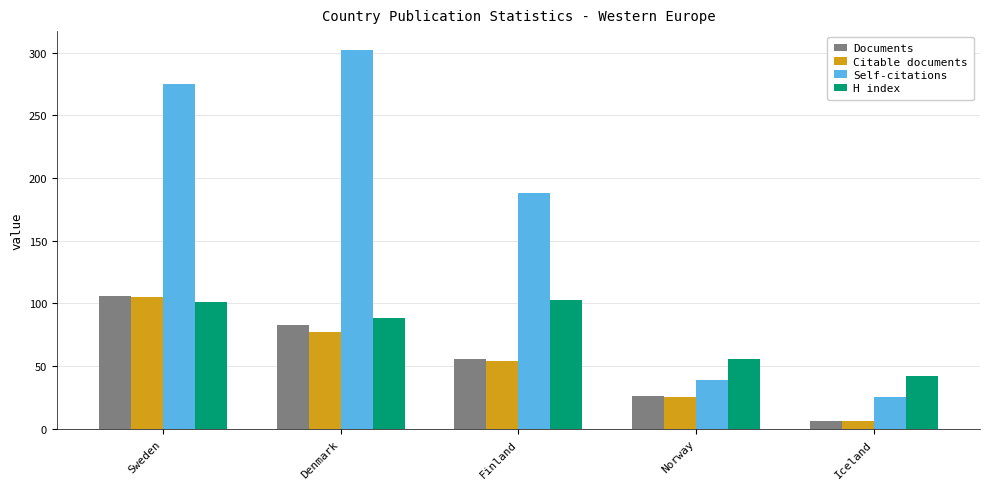

What is the total value across all series at Iceland?

79